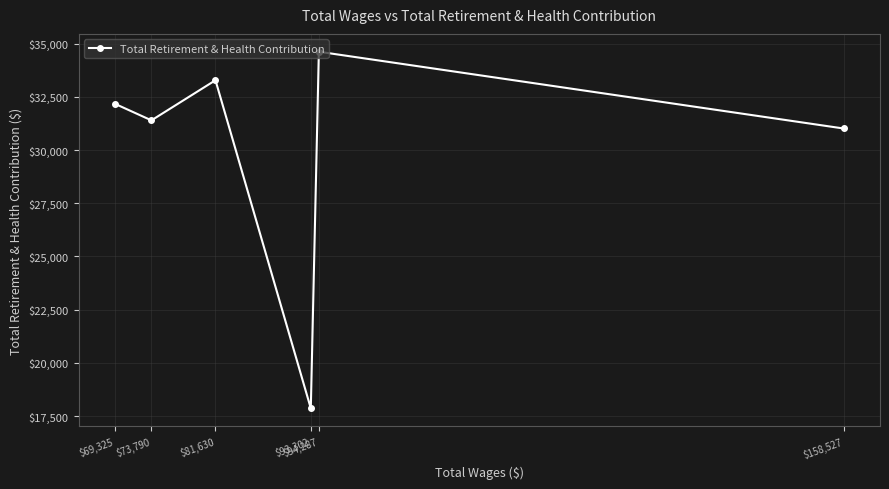

Reading right to left, transcribe all the data shown in this chart.

31015	34623	17863	33283	31397	32175